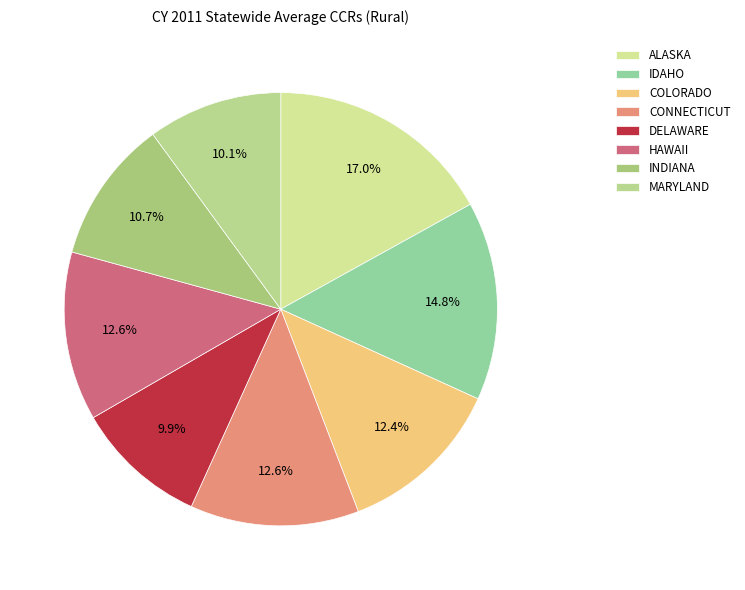

The DELAWARE slice represents 10% of the pie. True or false?

True